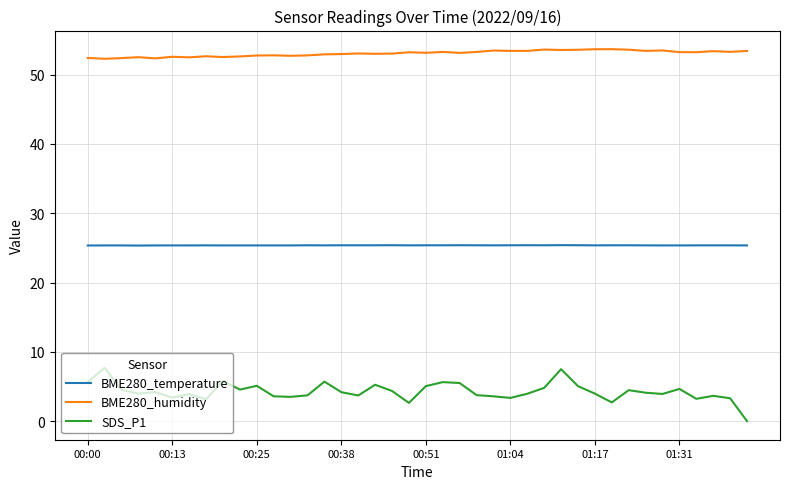

What is the sum of all SDS_P1 values?

170.7